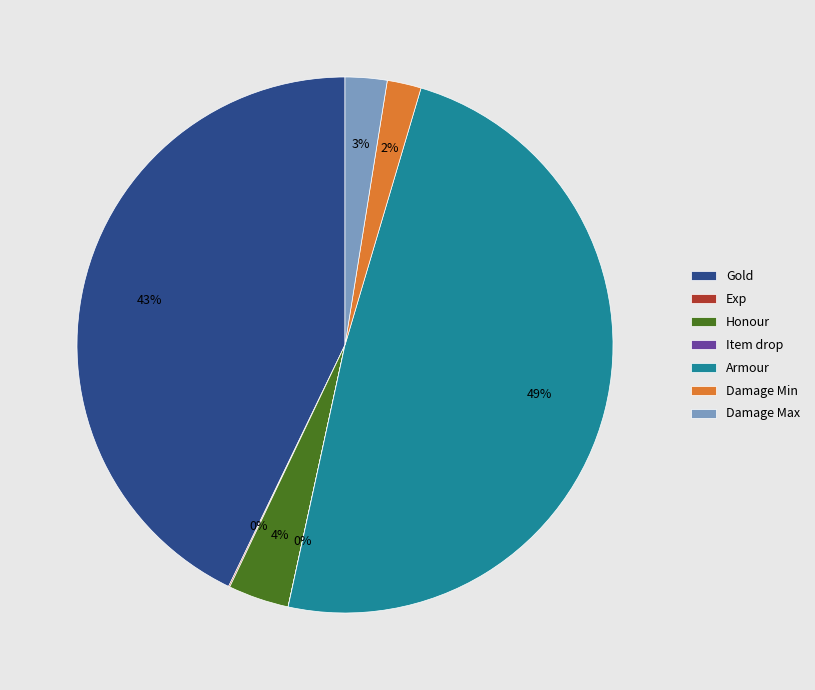

Does any single category account for the majority?

No